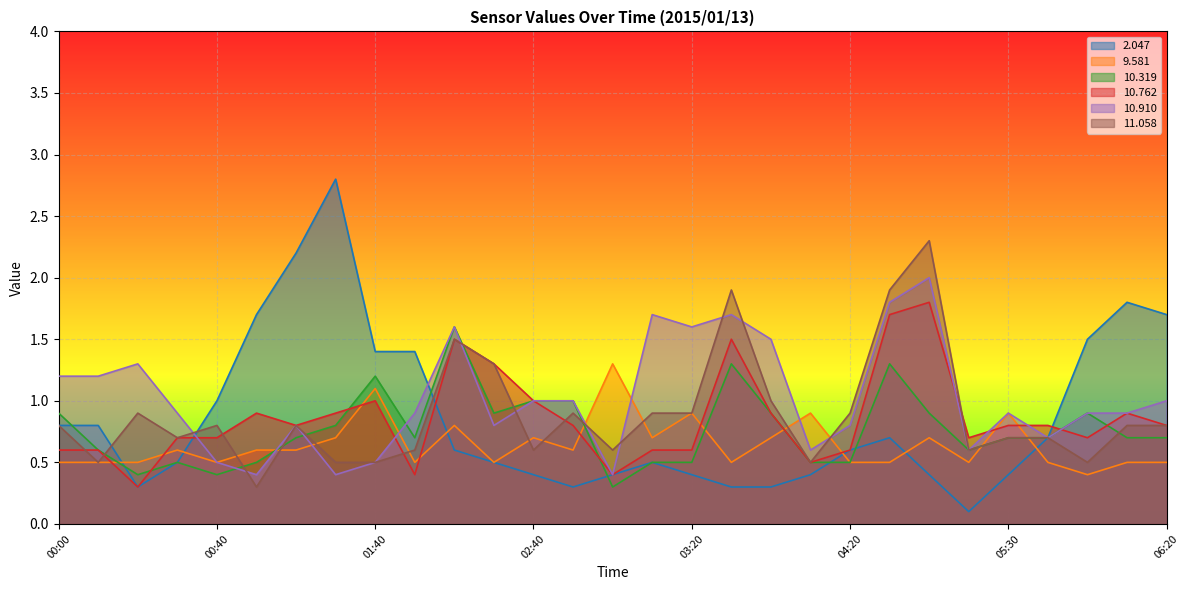

What is the spread (max minus min) of values at 00:00?

0.7